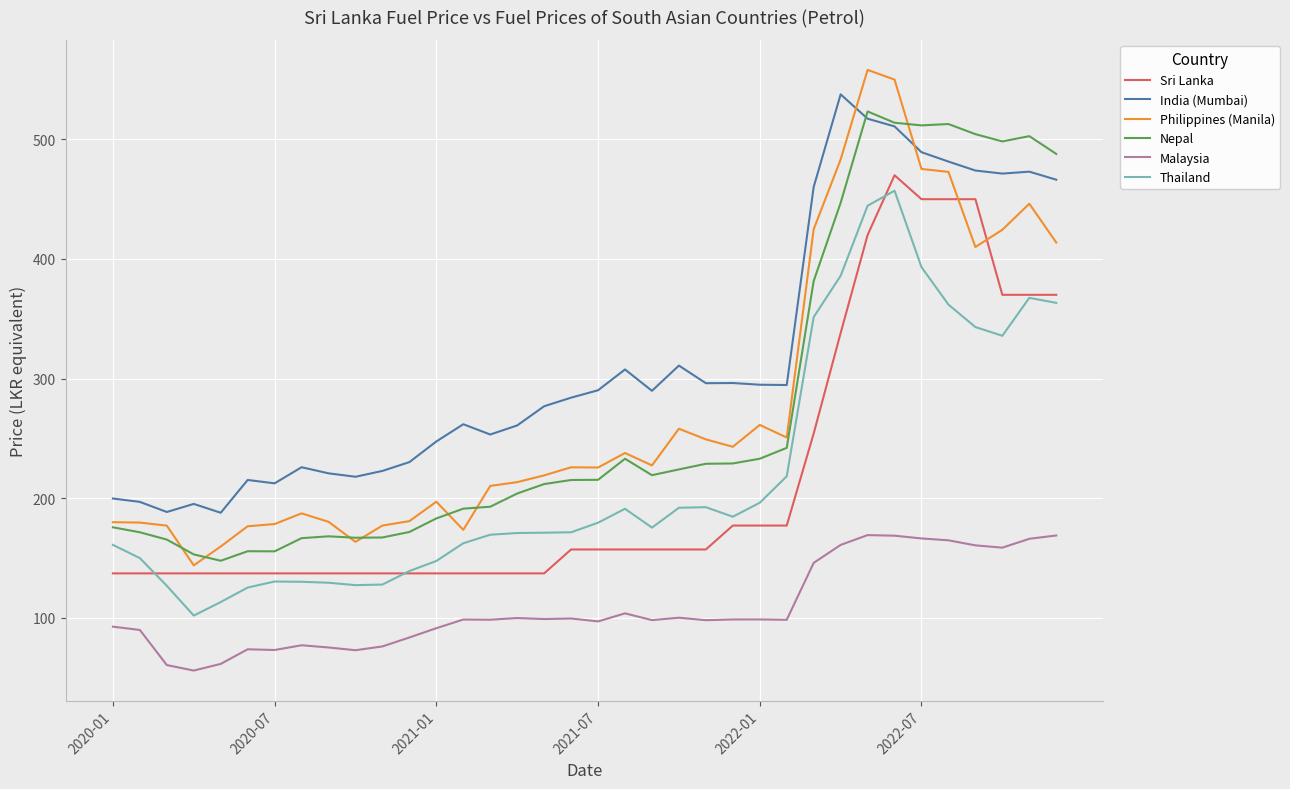

What is the maximum value for Nepal?

523.4